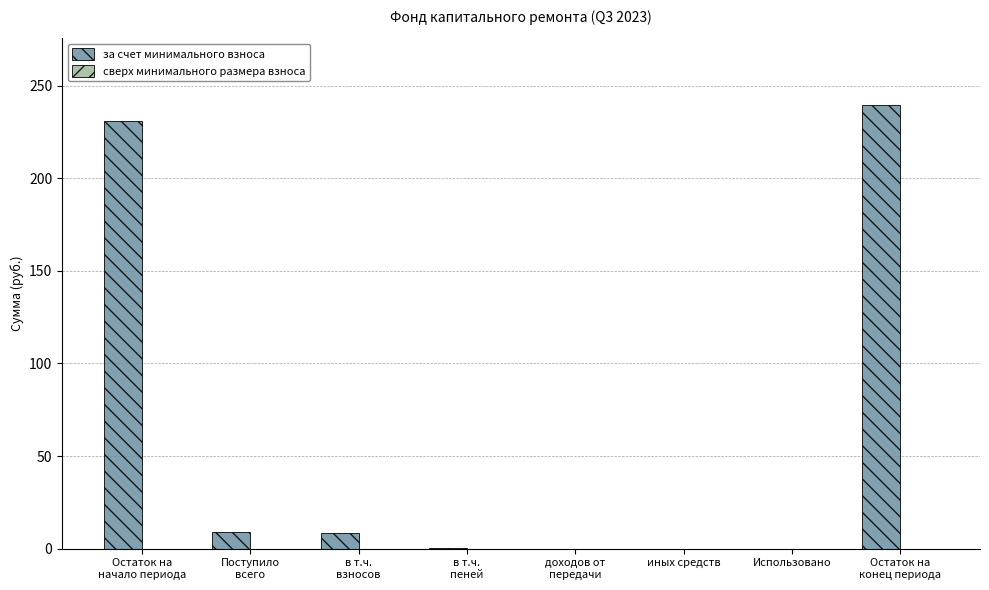

The chart shows a value of 0.0 at иных средств. True or false?

True